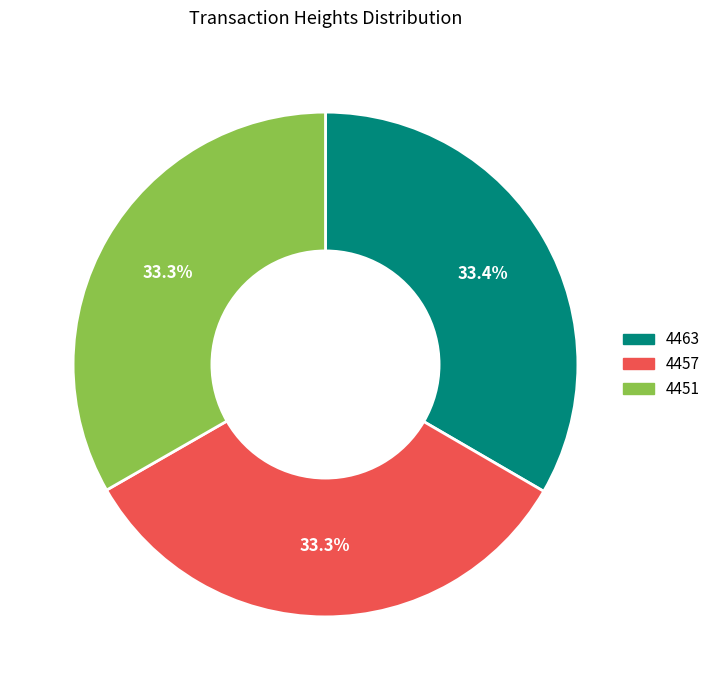

To the nearest percent, what is the average slice percentage?

33%